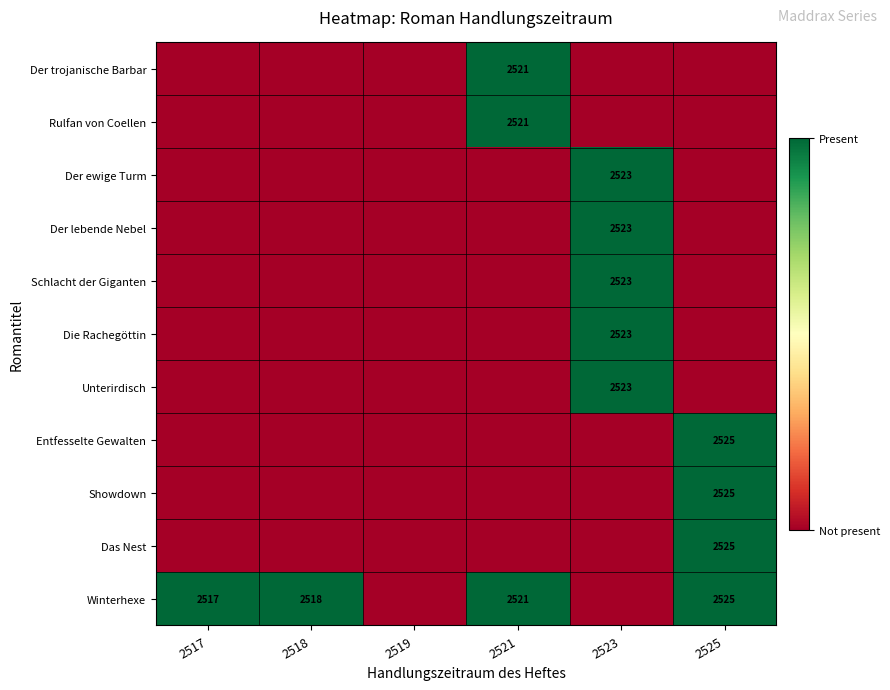

How many data points does each series have?

6